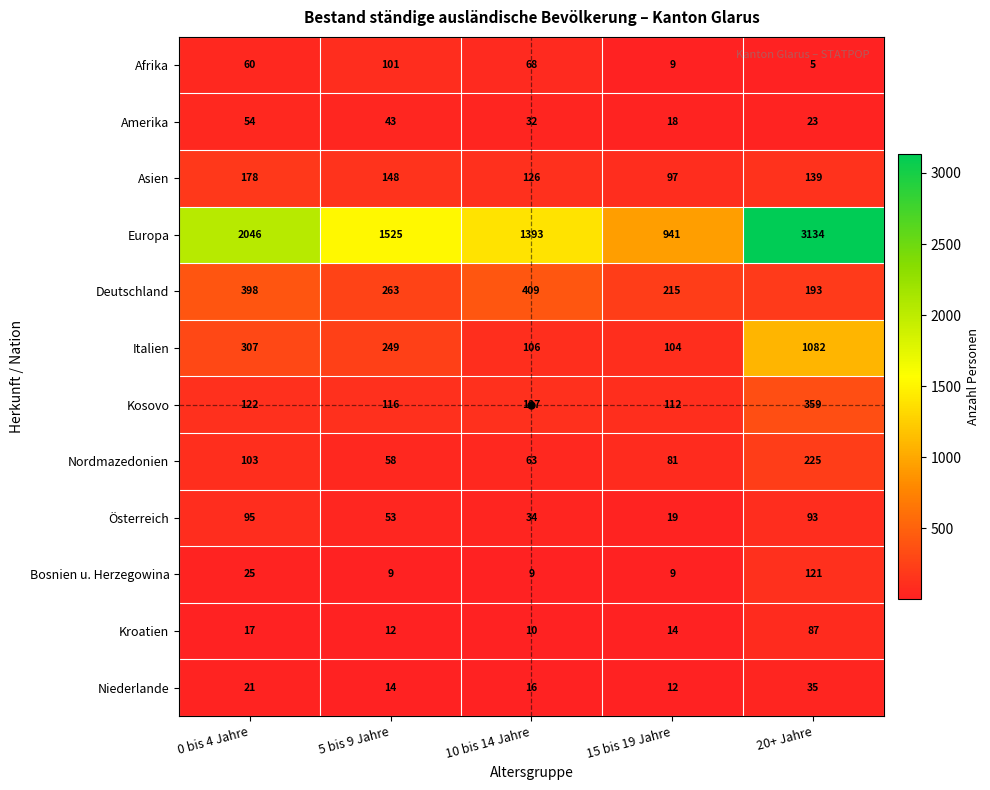

What is the sum of all Asien values?

688